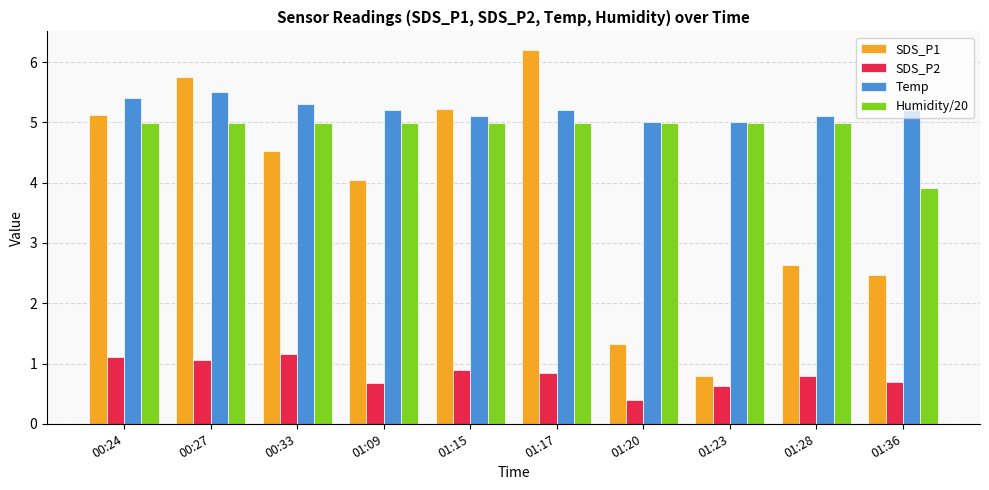

Which label corresponds to the smallest value in the chart?

01:20